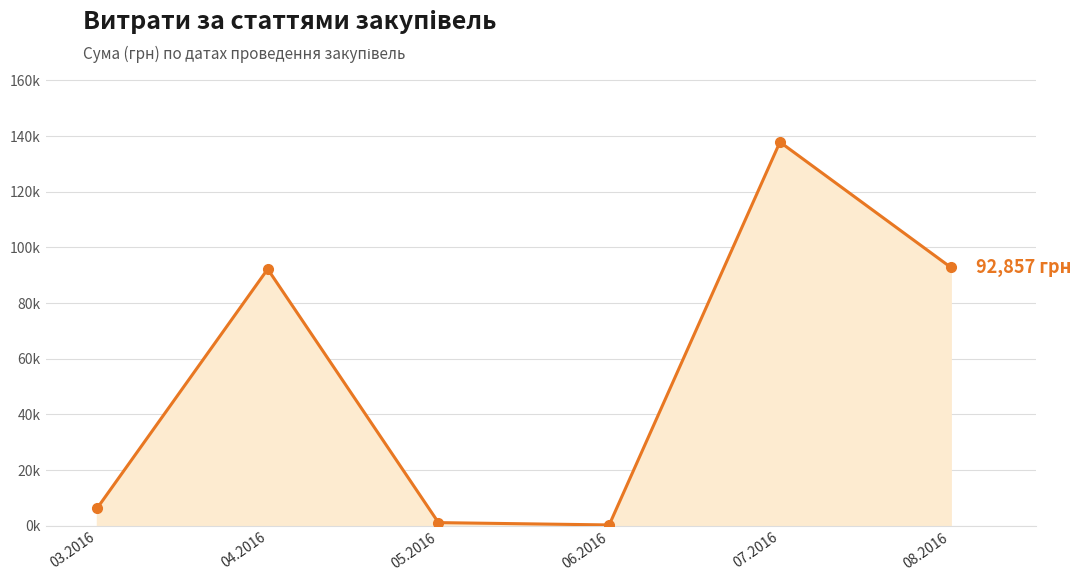

True or false: the data shows 73365.2 at 07.2016.

False